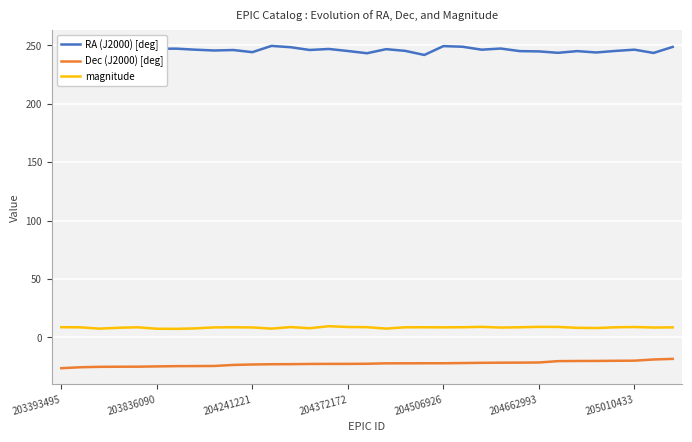

Which series has the largest total across all categories?

RA (J2000) [deg]